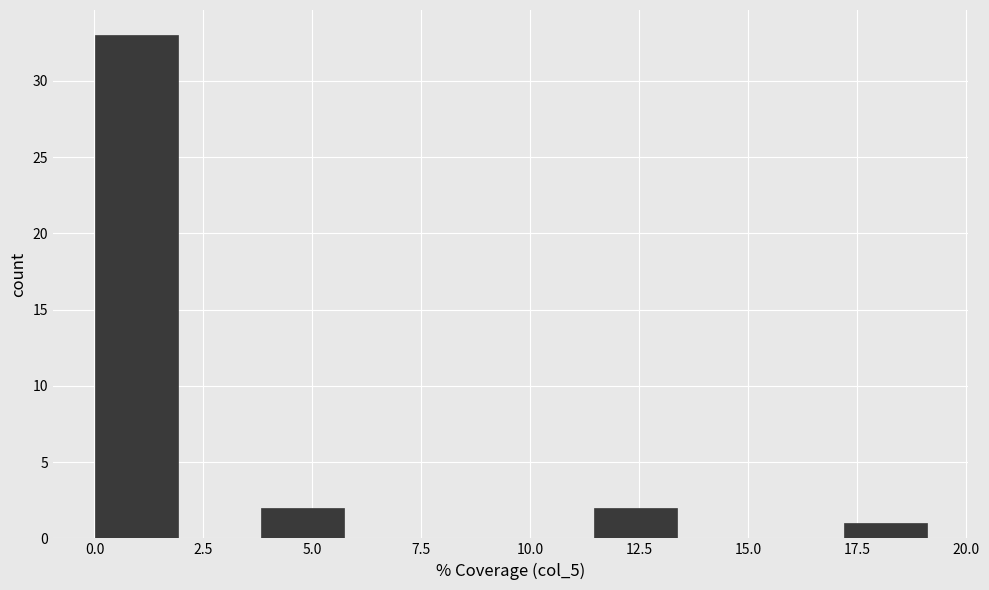

Read against the x-axis, roughly where is the centre of the tallest bar?

1.0